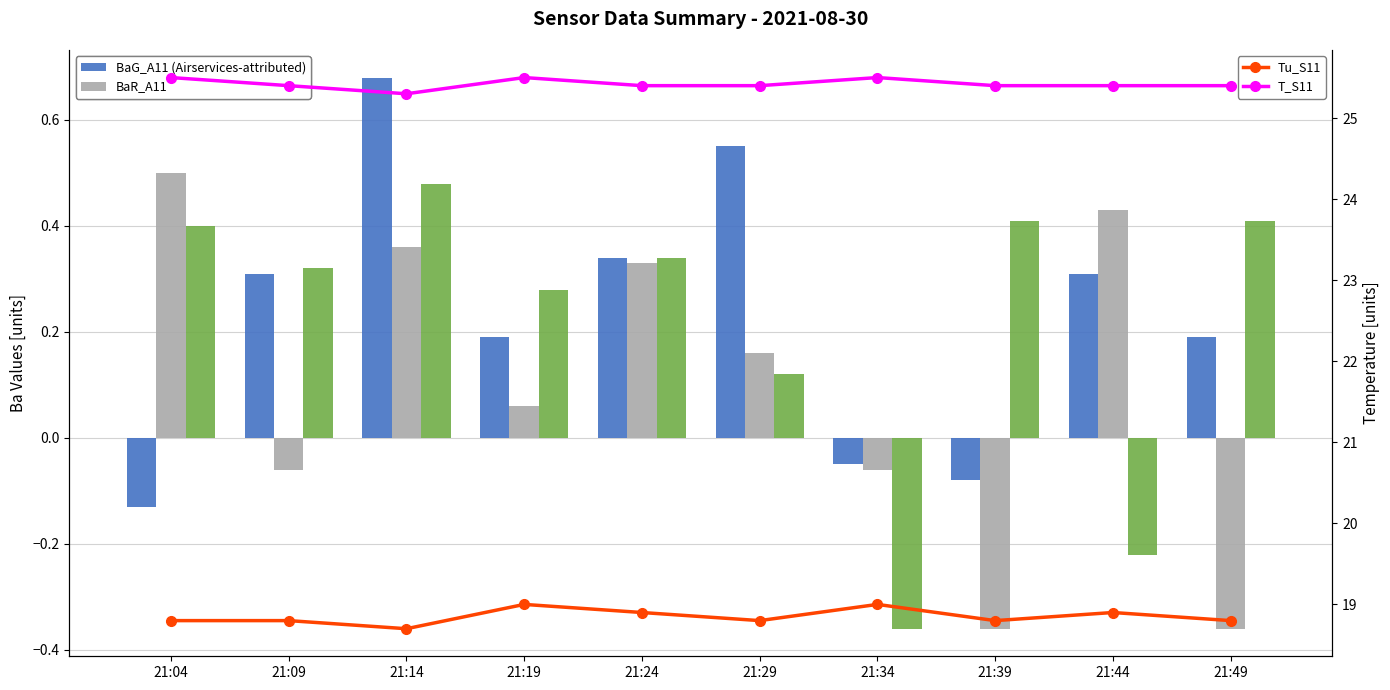

What is the difference between the BaR_A11 values at 21:29 and 21:44?

0.3